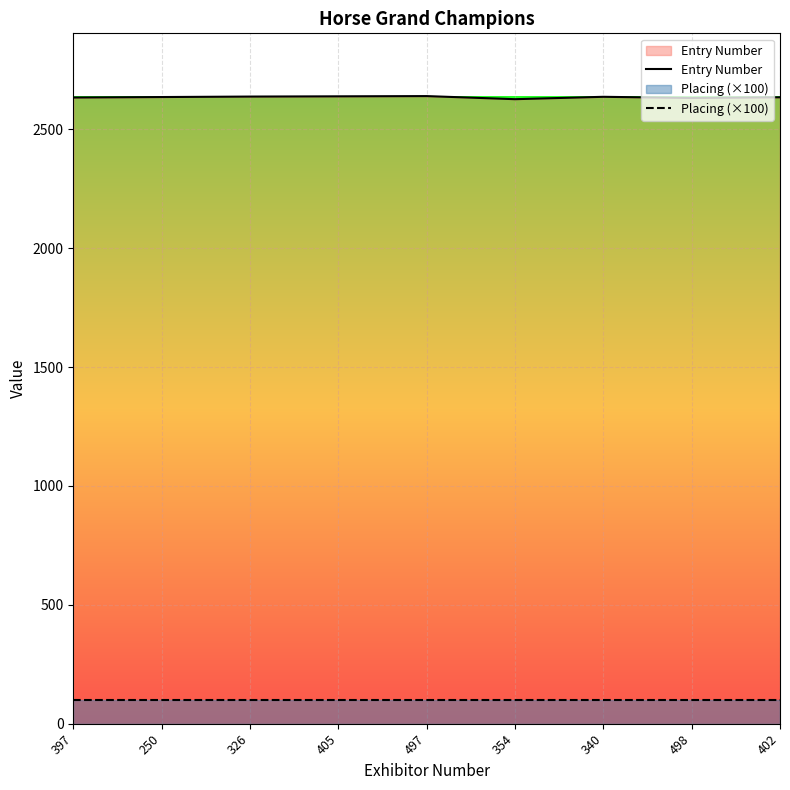

The value of Placing (×100) at 397 is 66. True or false?

False